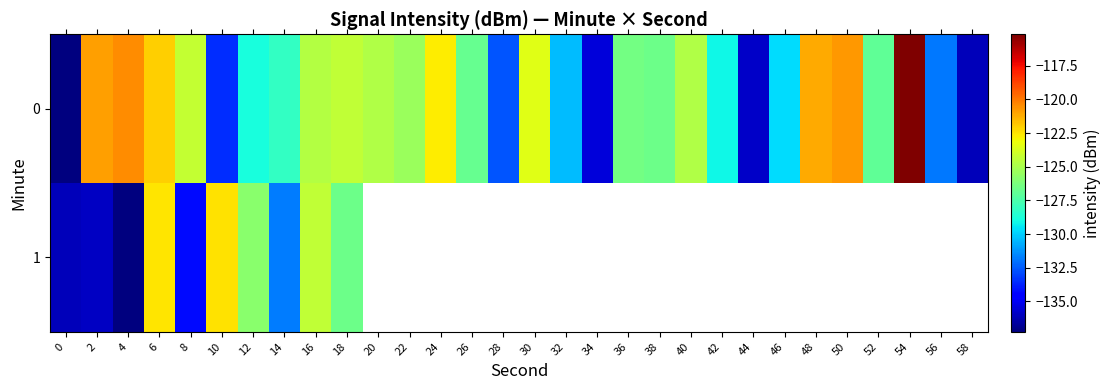

List the series in order of their peak value, highest first.

0, 1